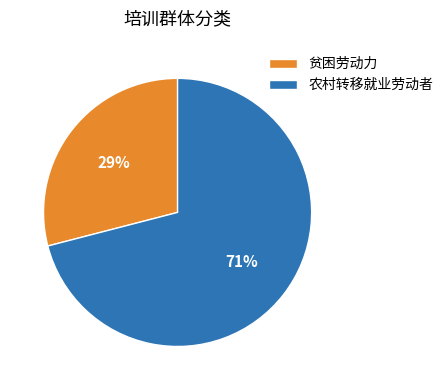

To the nearest percent, what portion does 农村转移就业劳动者 represent?

71%